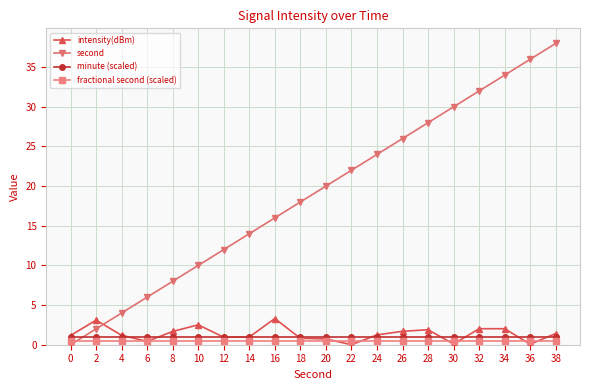

What is the average value of the minute (scaled) series?

1.0